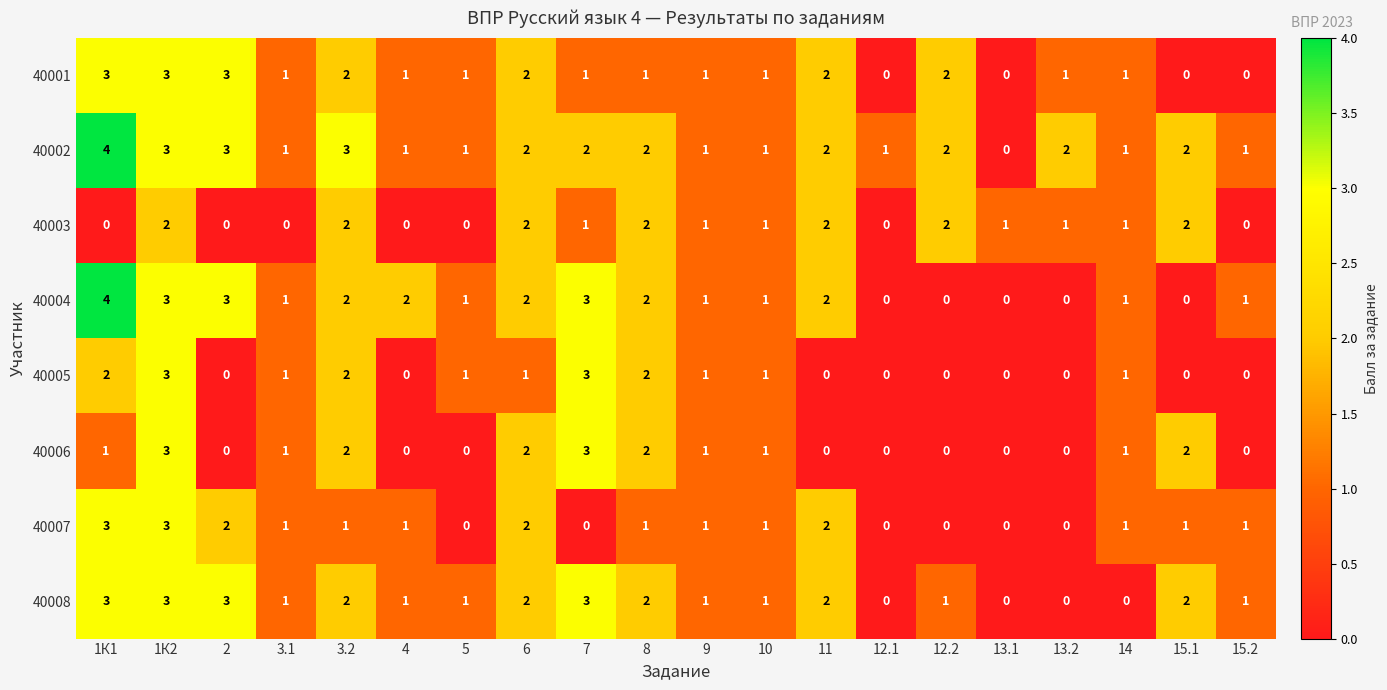

How many data points in 40004 are less than 1?

5